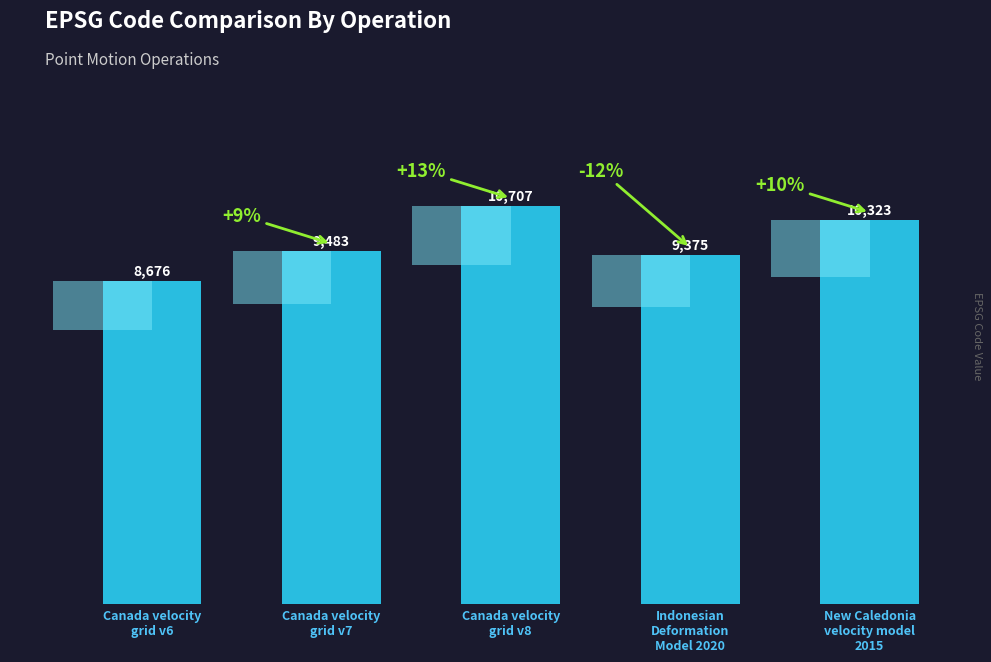

List the labels in order of value, smallest first.

Canada velocity
grid v6, Indonesian
Deformation
Model 2020, Canada velocity
grid v7, New Caledonia
velocity model
2015, Canada velocity
grid v8